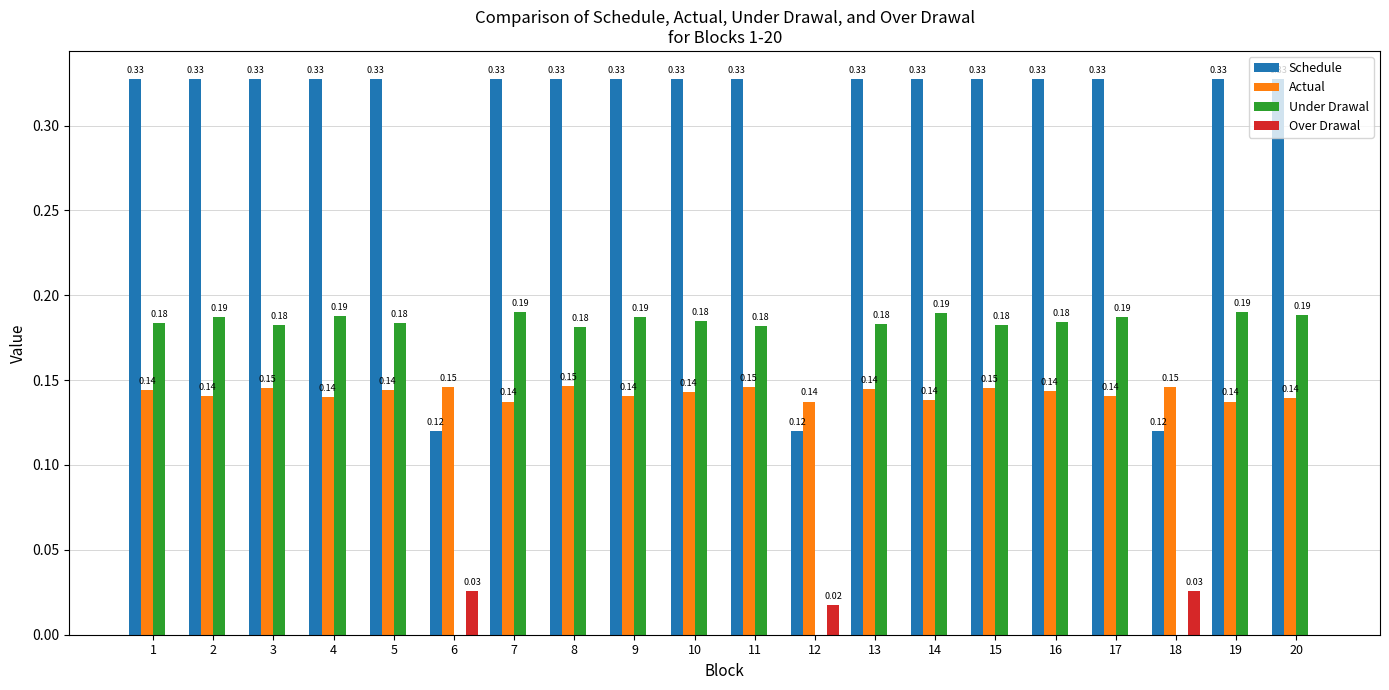

Is the value of Over Drawal at 18 greater than the value of Actual at 4?

No